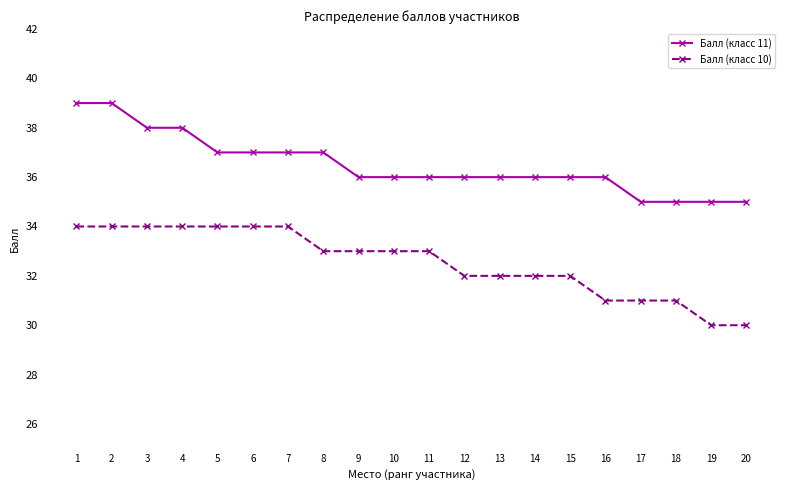

What is the sum of the Балл (класс 11) values at 4 and 7?

75